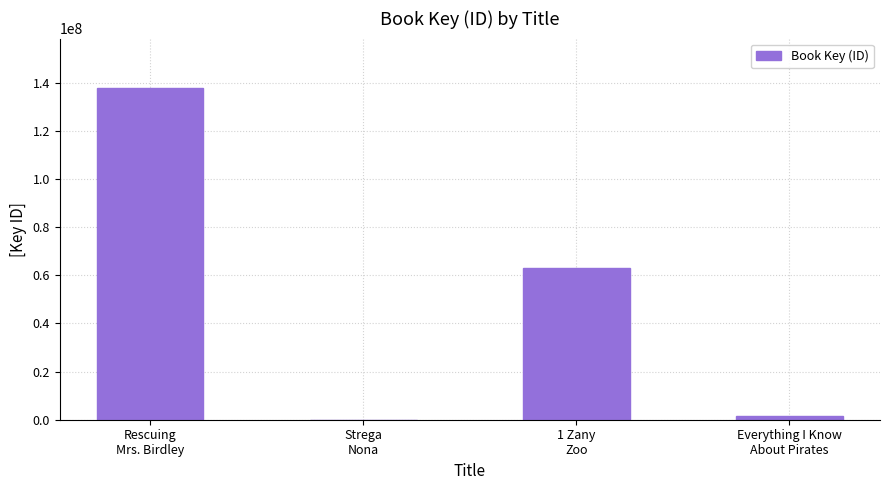

What is the sum of all values?

202333253